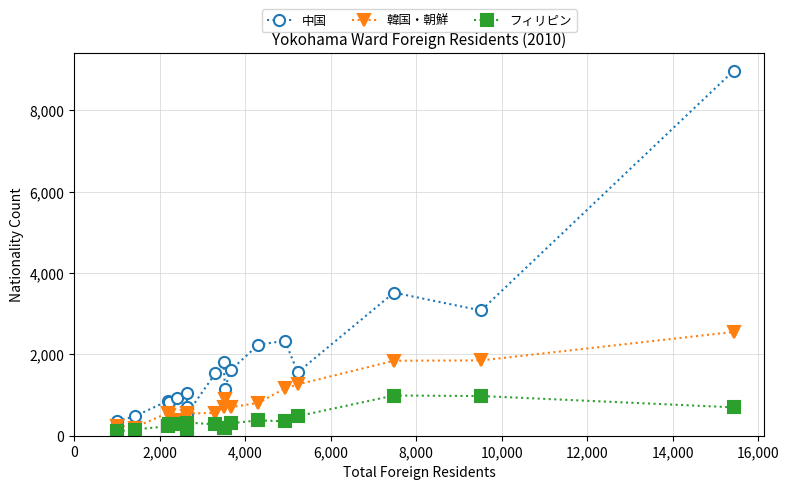

Which series has the widest spread of values?

中国